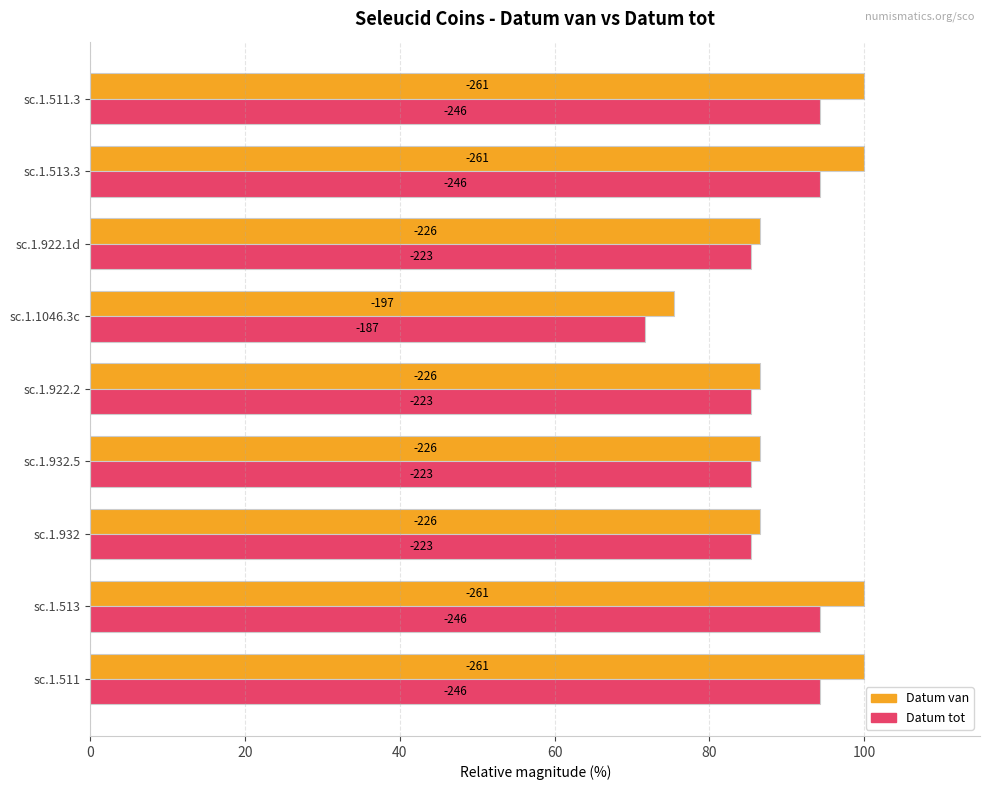

What are all the series names shown in the legend?

Datum van, Datum tot